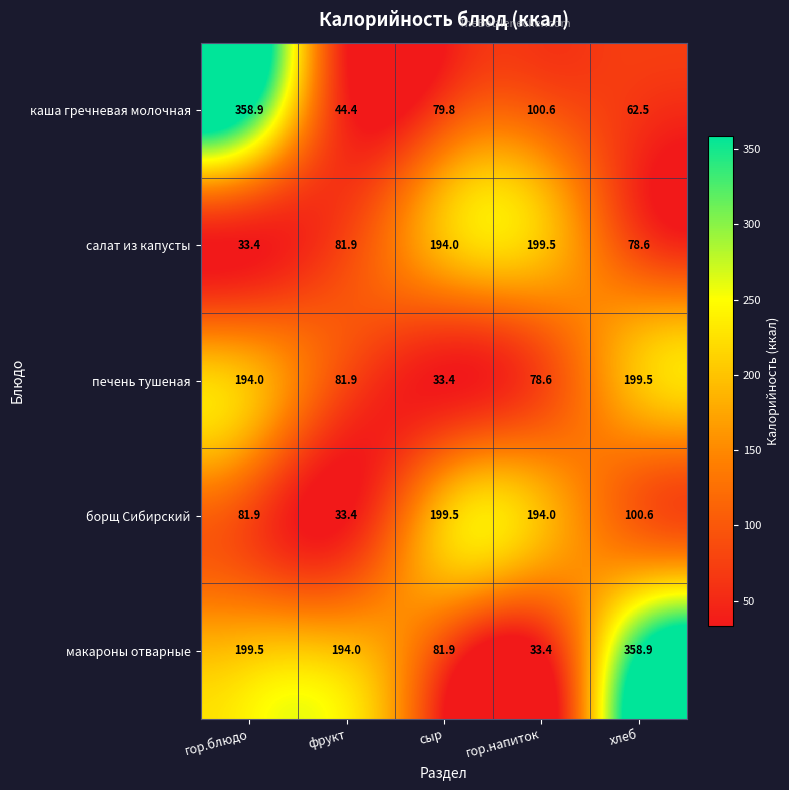

Which series has the widest spread of values?

макароны отварные